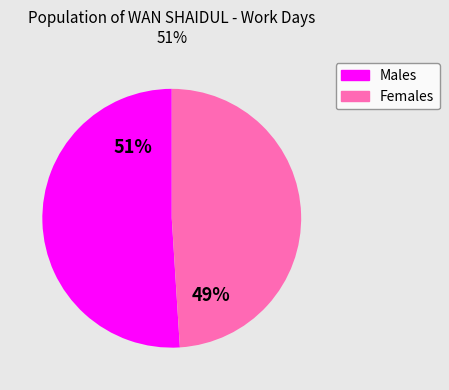

To the nearest percent, what is the difference between the largest and smallest slice percentages?

2%